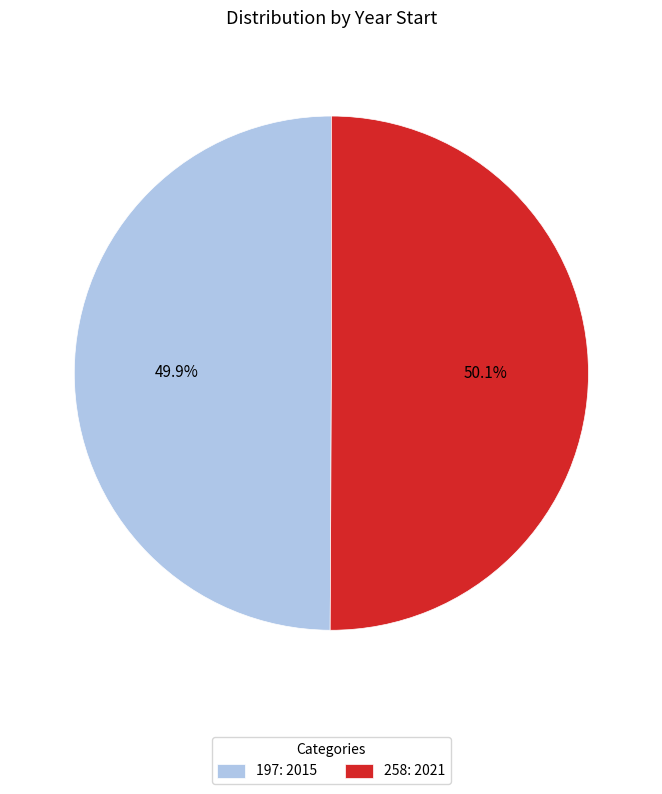

How many slices are in this pie chart?

2